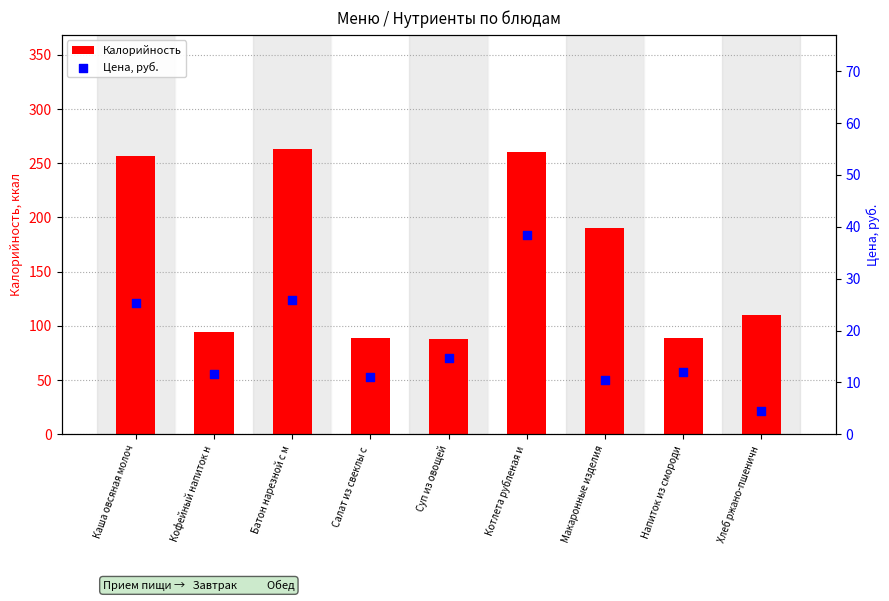

What are all the series names shown in the legend?

Калорийность, Цена, руб.